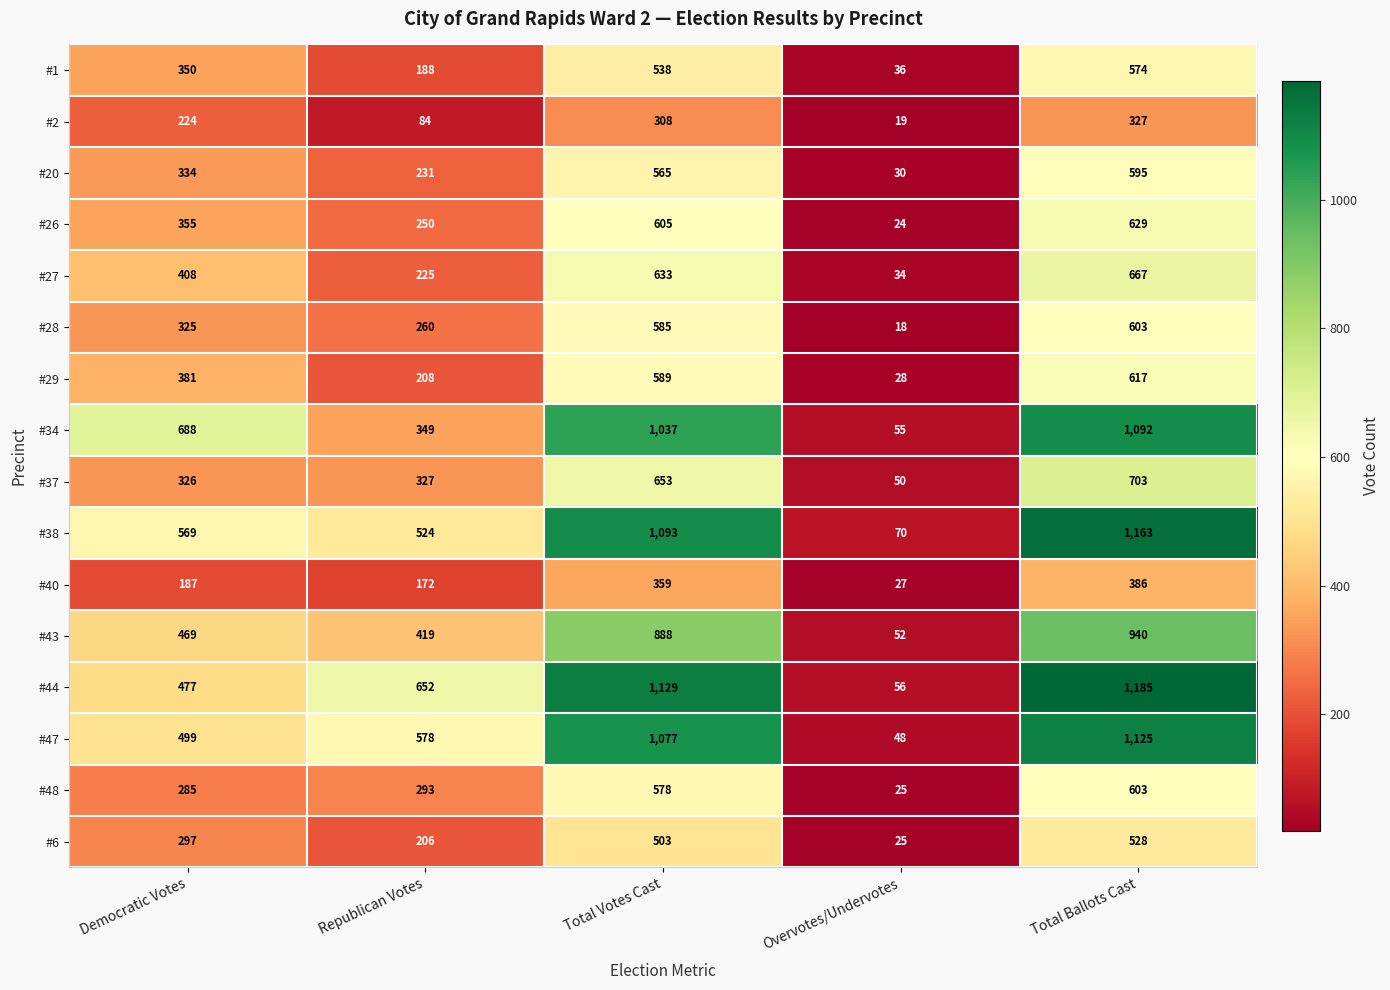

Which category has the highest value across all series?

Total Ballots Cast